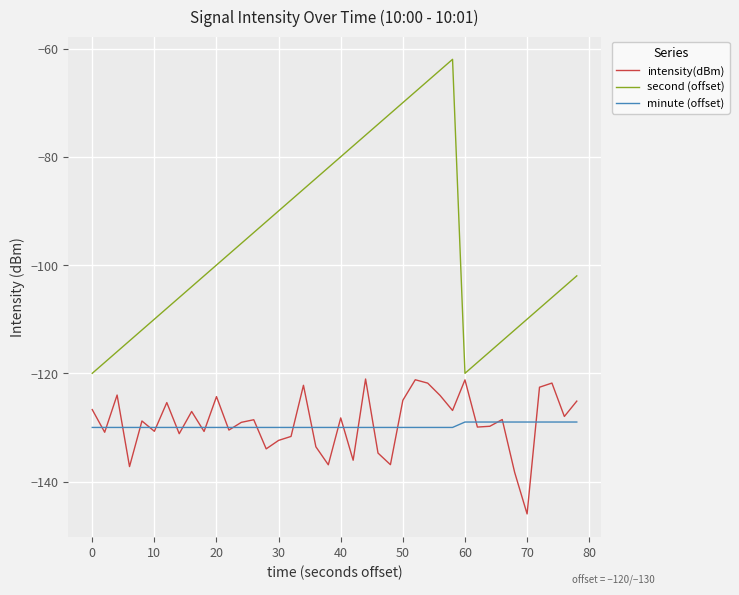

Which series has the widest spread of values?

second (offset)